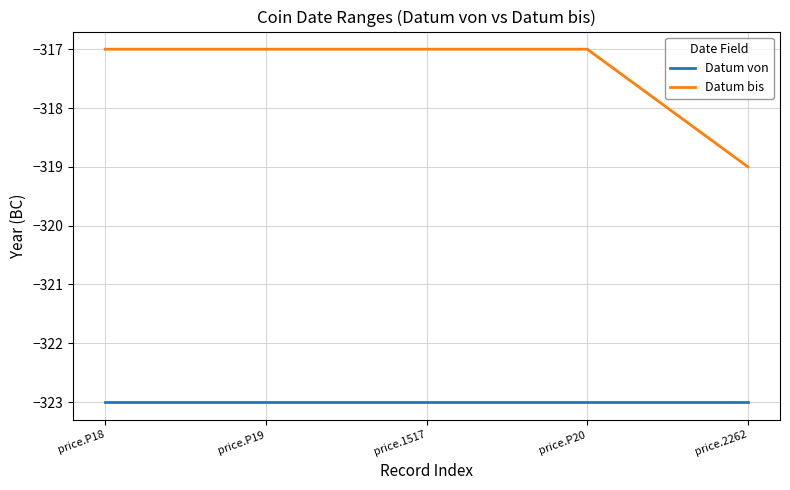

At which label is Datum bis closest to -318?

price.P18